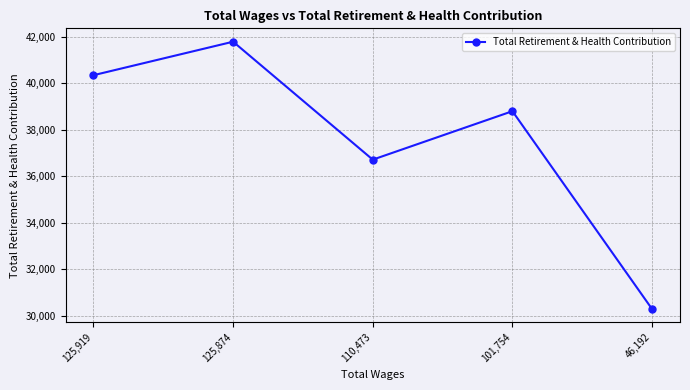

Which label corresponds to the smallest value in the chart?

46,192